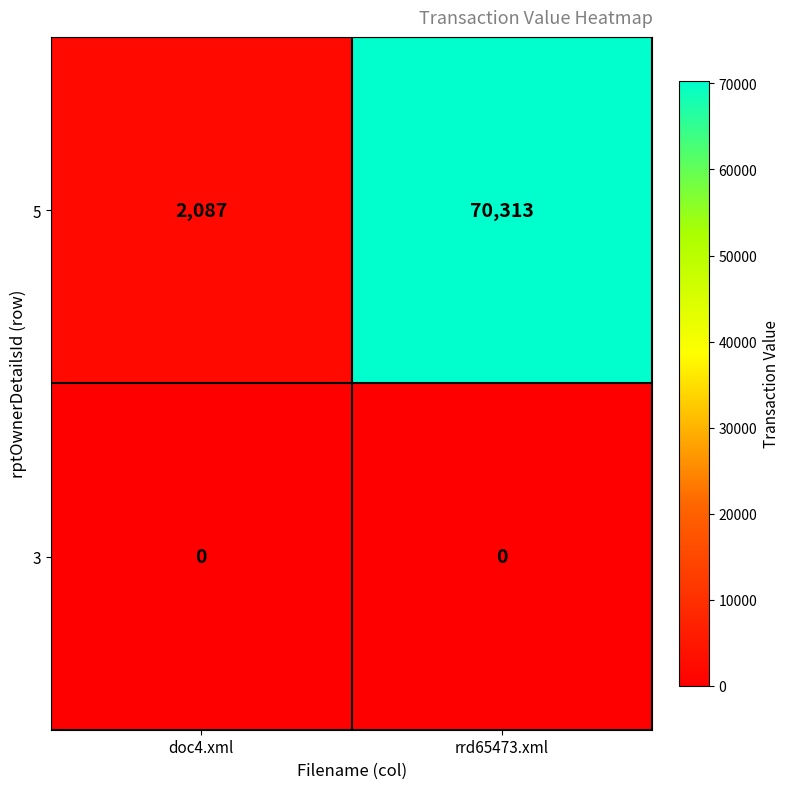

The 5 series shows 3035 at doc4.xml. True or false?

False